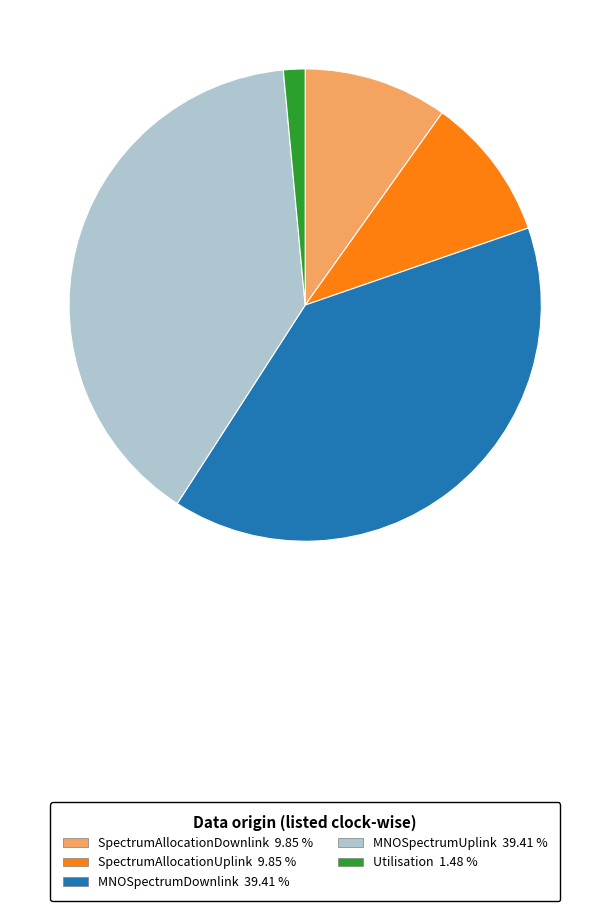

Count the number of slices in the pie.

5